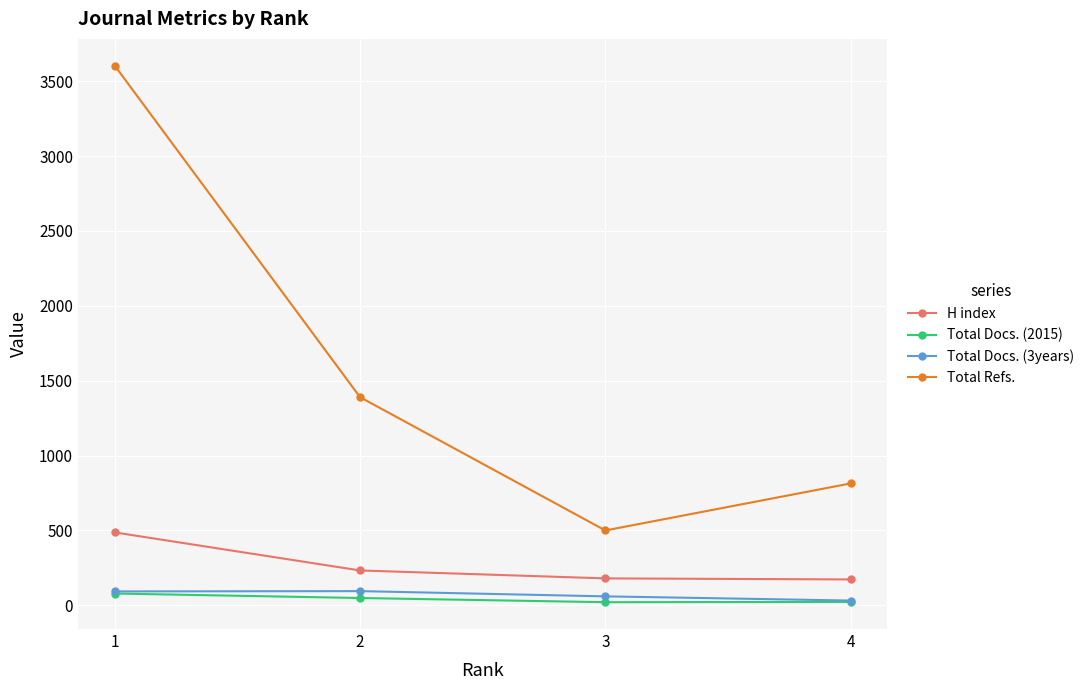

What is the sum of the H index values at 1 and 3?

667